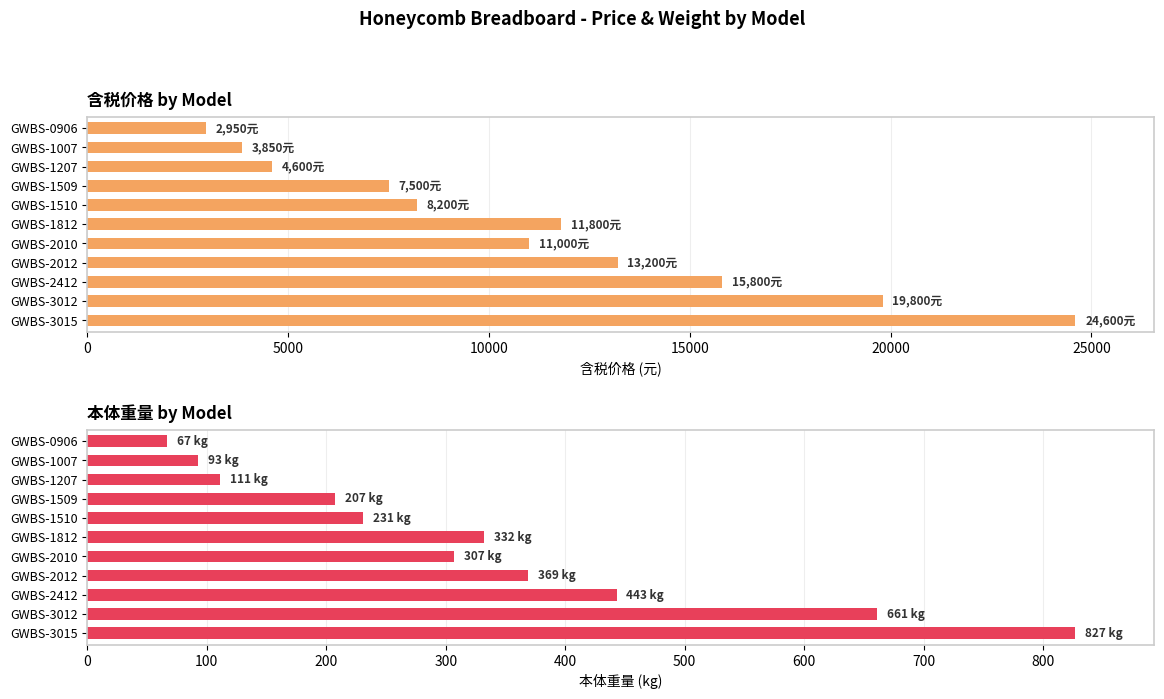

How many series are shown in this chart?

2